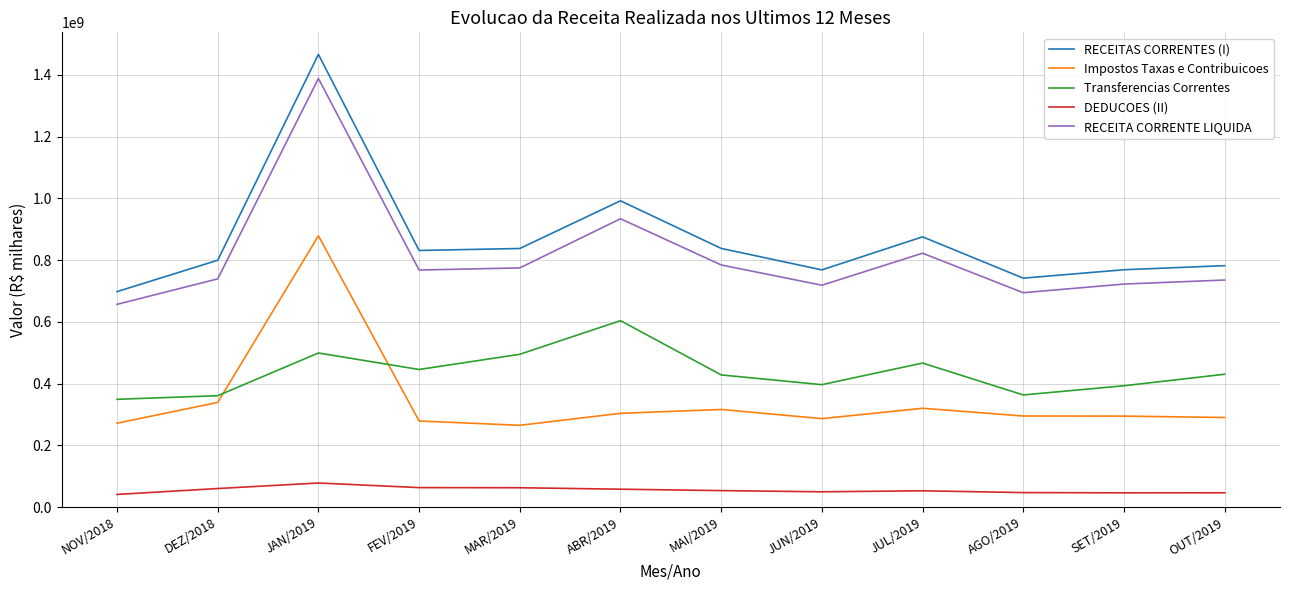

Where is RECEITA CORRENTE LIQUIDA nearest to the value 1022472971?

ABR/2019